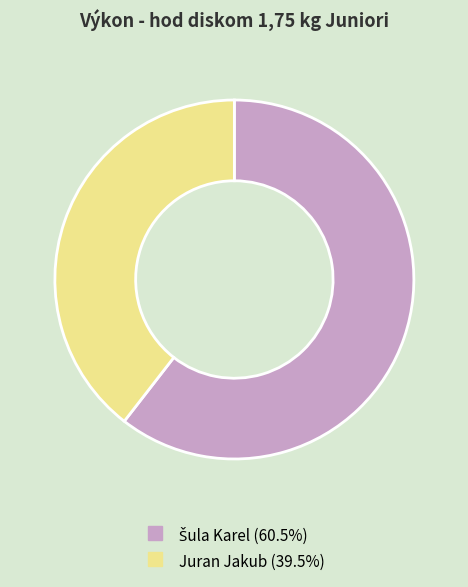

Is it true that Juran Jakub is 25% of the pie?

False